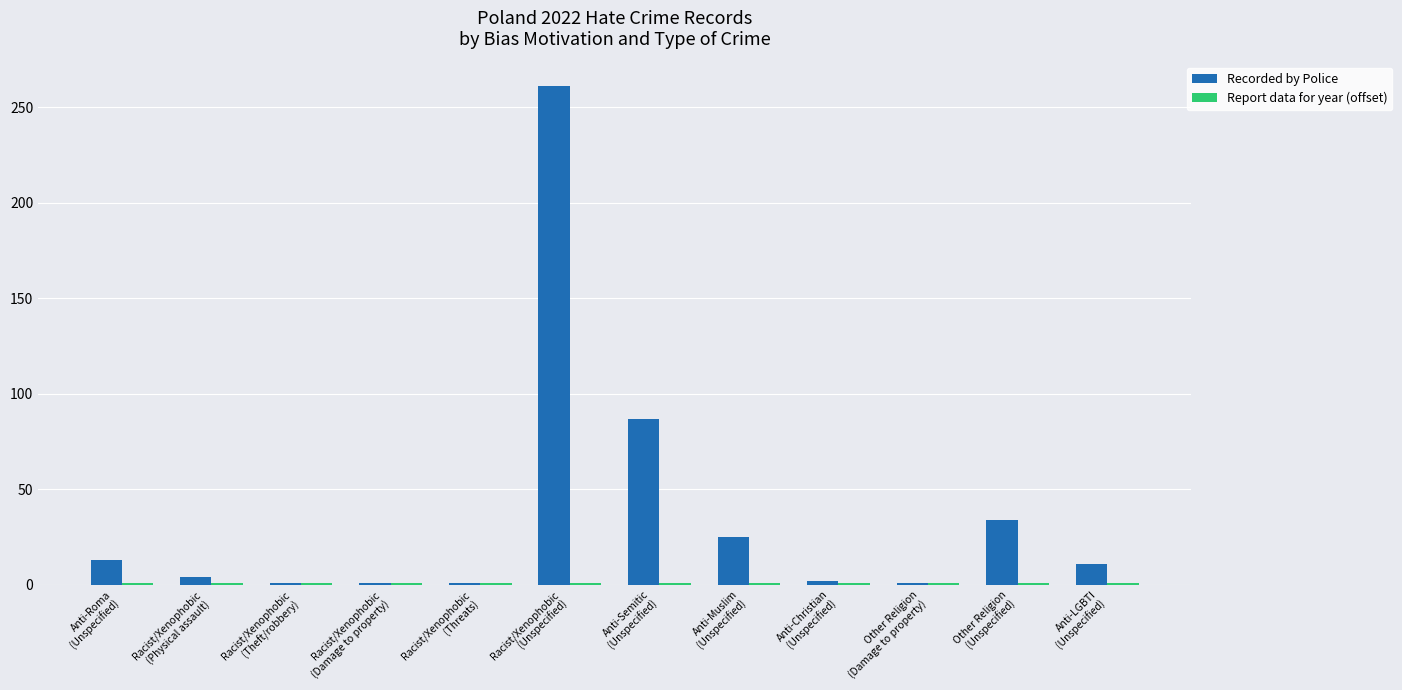

Between Racist/Xenophobic
(Theft/robbery) and Anti-LGBTI
(Unspecified), which series saw the biggest shift?

Recorded by Police